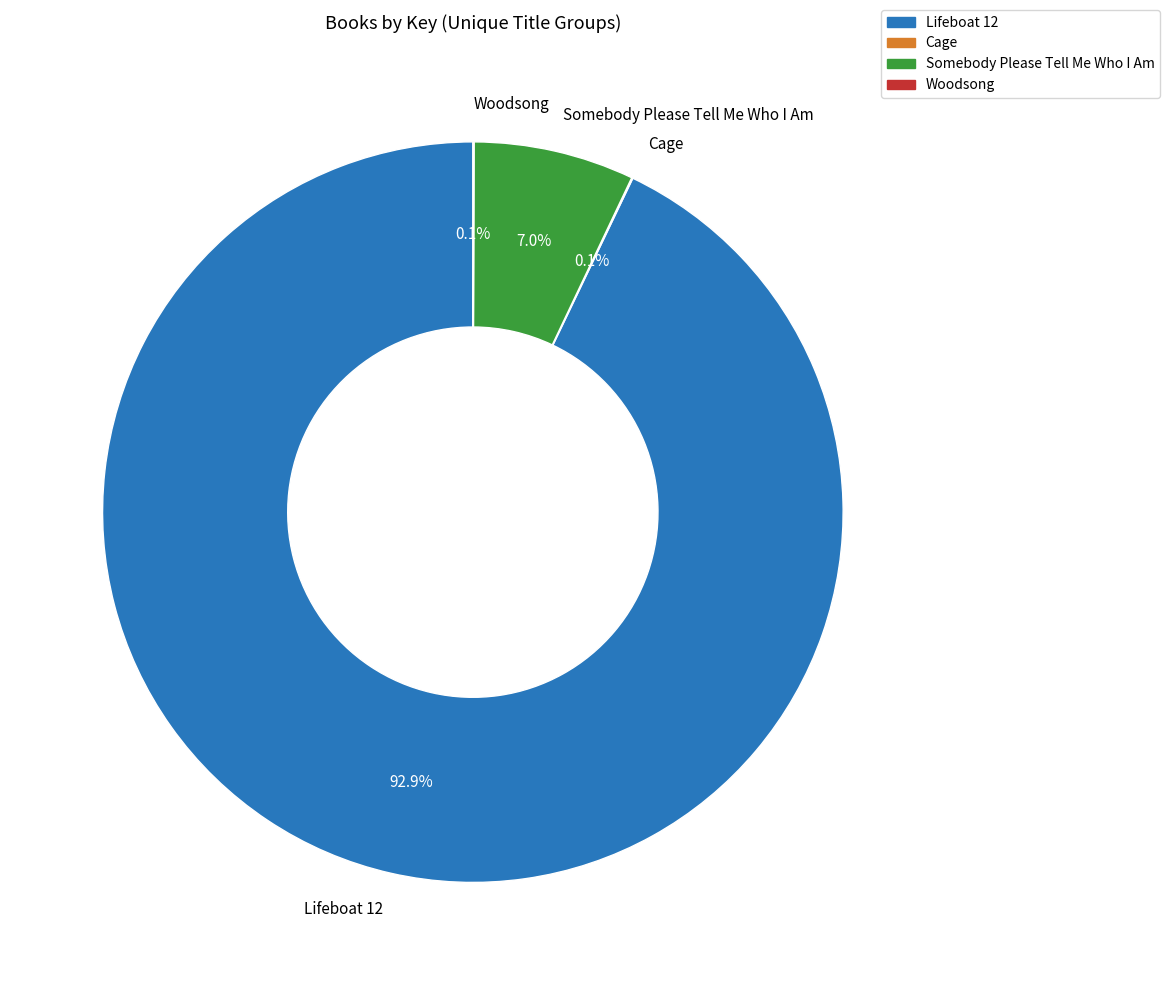

Which category has the biggest portion of the pie?

Lifeboat 12